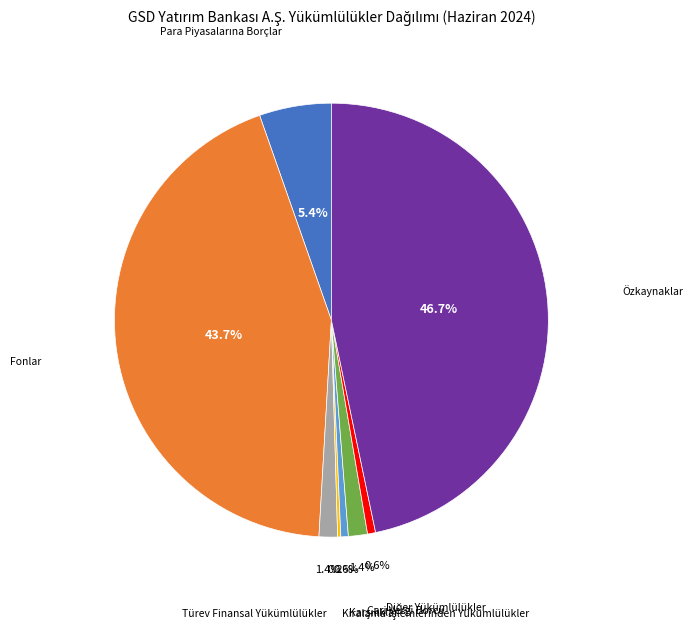

Is there a majority slice in this chart?

No